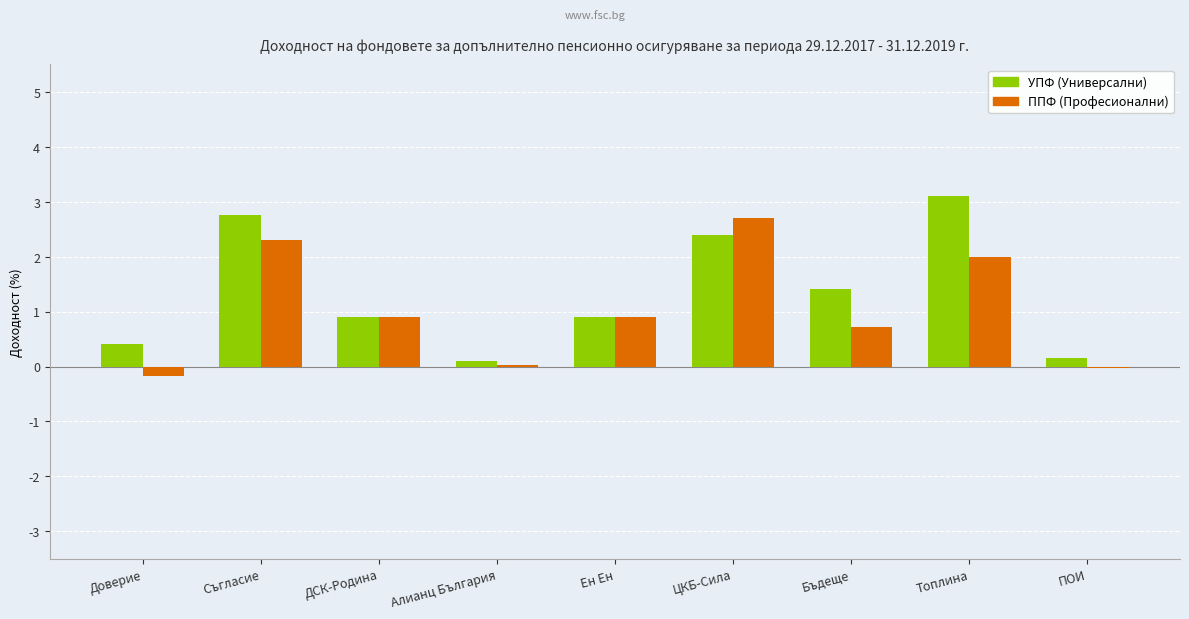

What position from the left is Алианц България?

4